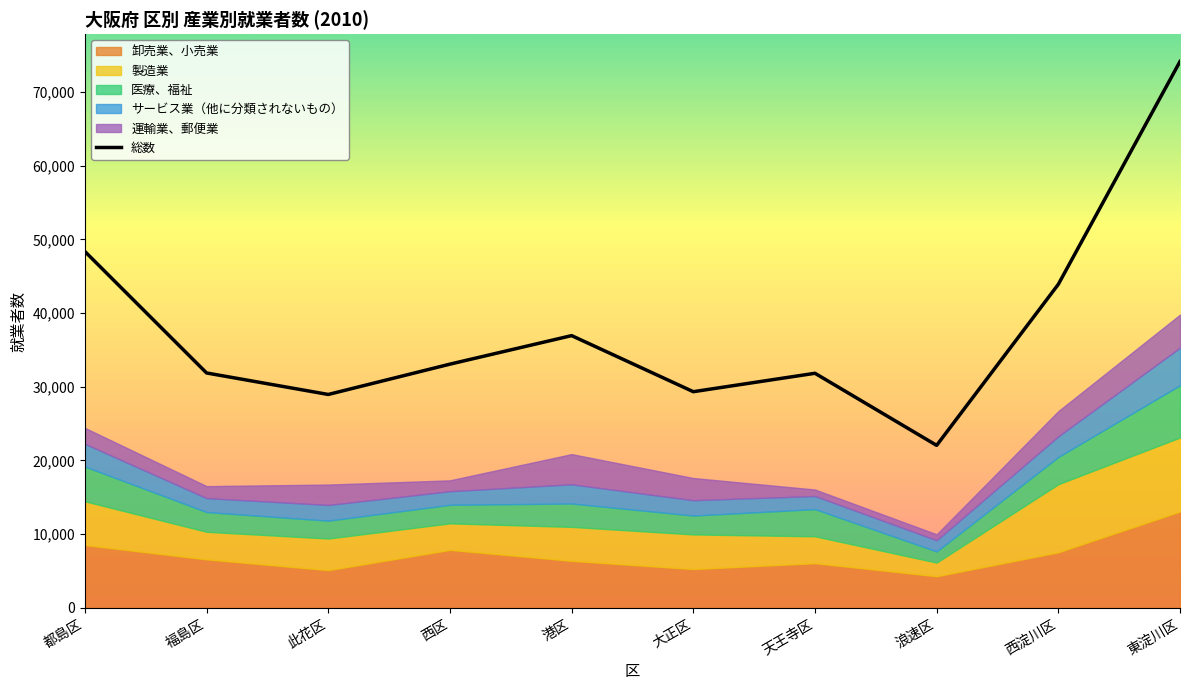

Does the chart have visible grid lines?

No